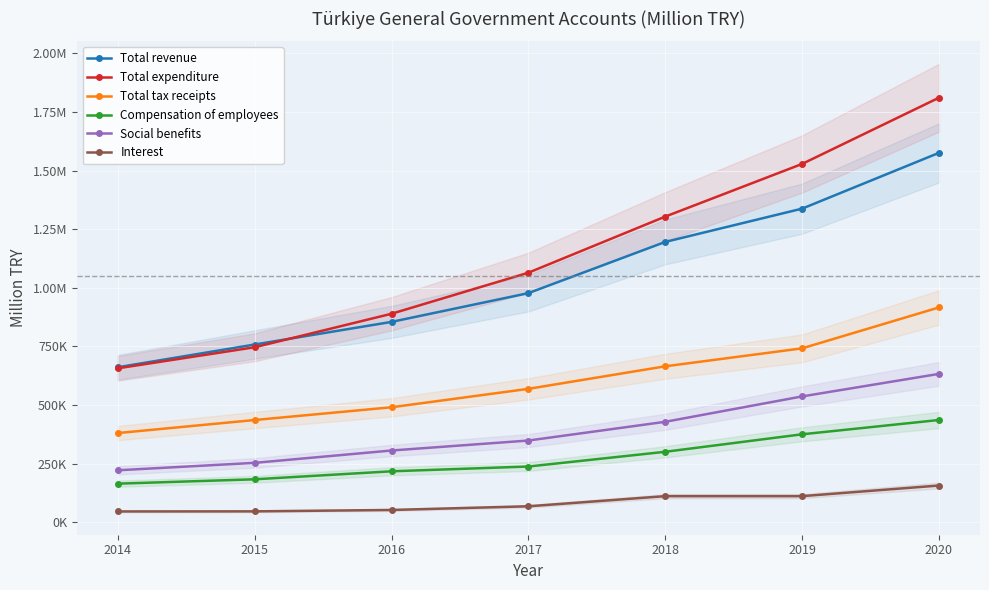

What is the sum of all Interest values?

588200.4